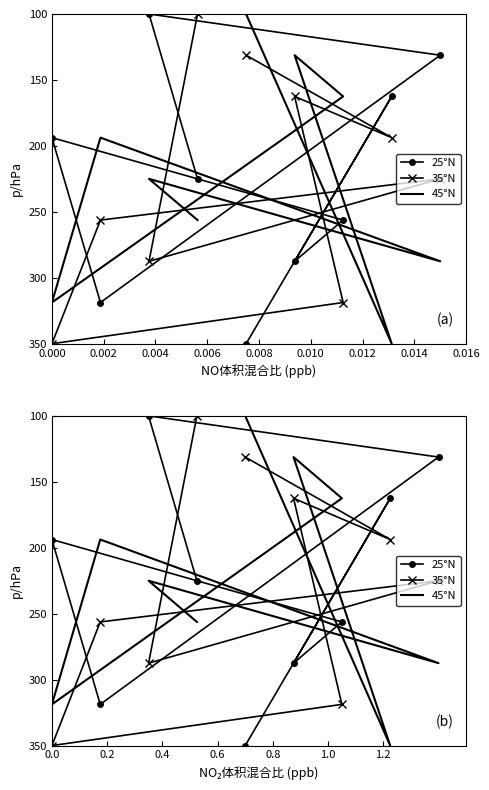

List the series in order of their peak value, highest first.

25°N, 35°N, 45°N